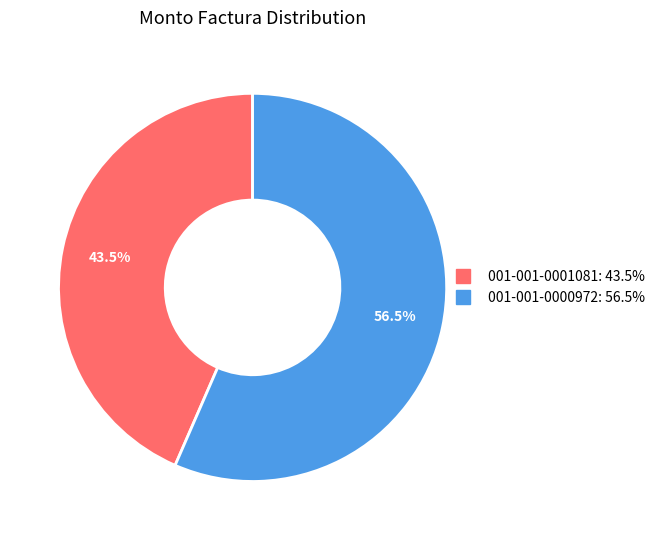

Combined, what portion of the pie is 001-001-0001081 and 001-001-0000972?

100.0%